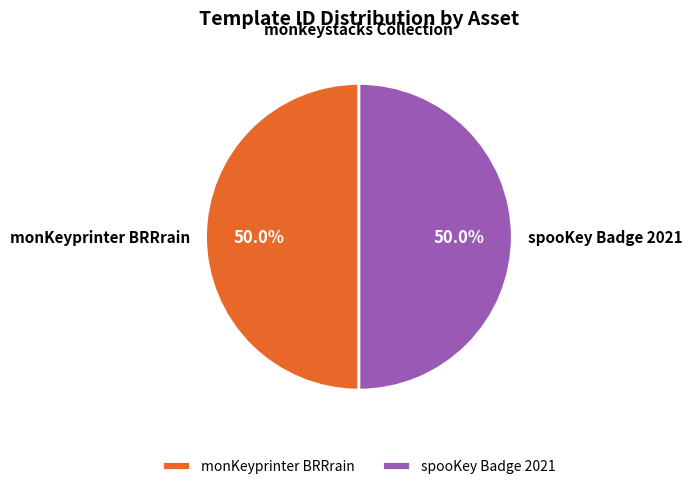

What is the ratio of the value at monKeyprinter BRRrain to the value at spooKey Badge 2021?

1.0